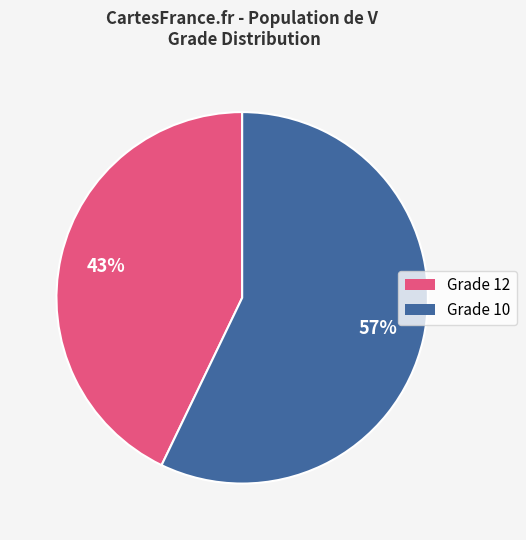

To the nearest percent, what is the difference between the largest and smallest slice percentages?

14%